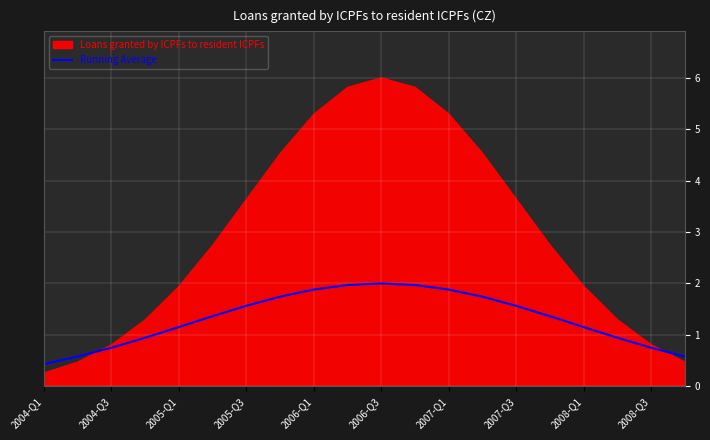

Which series has the largest total across all categories?

Loans granted by ICPFs to resident ICPFs